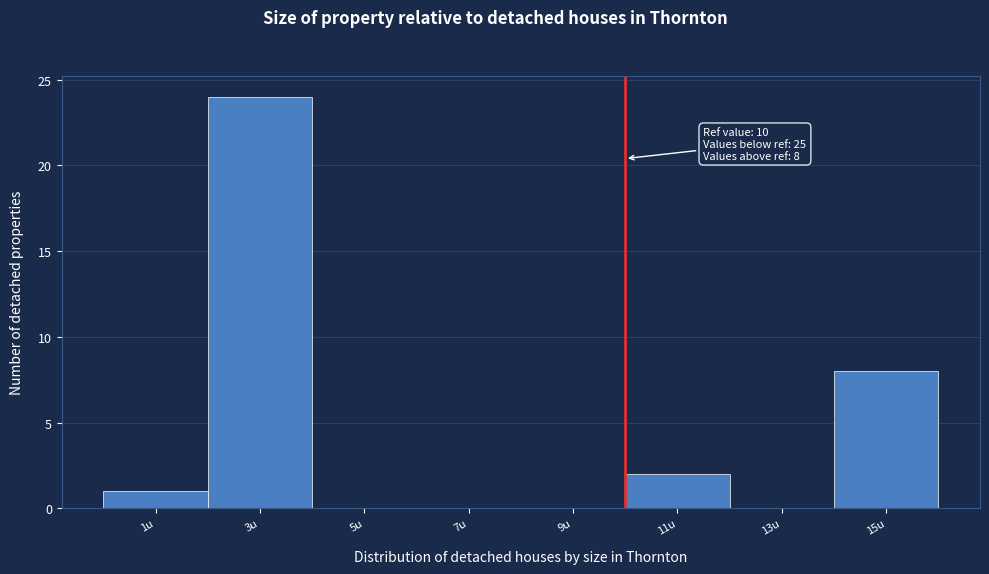

Which range on the x-axis has the tallest bar?

2 to 4